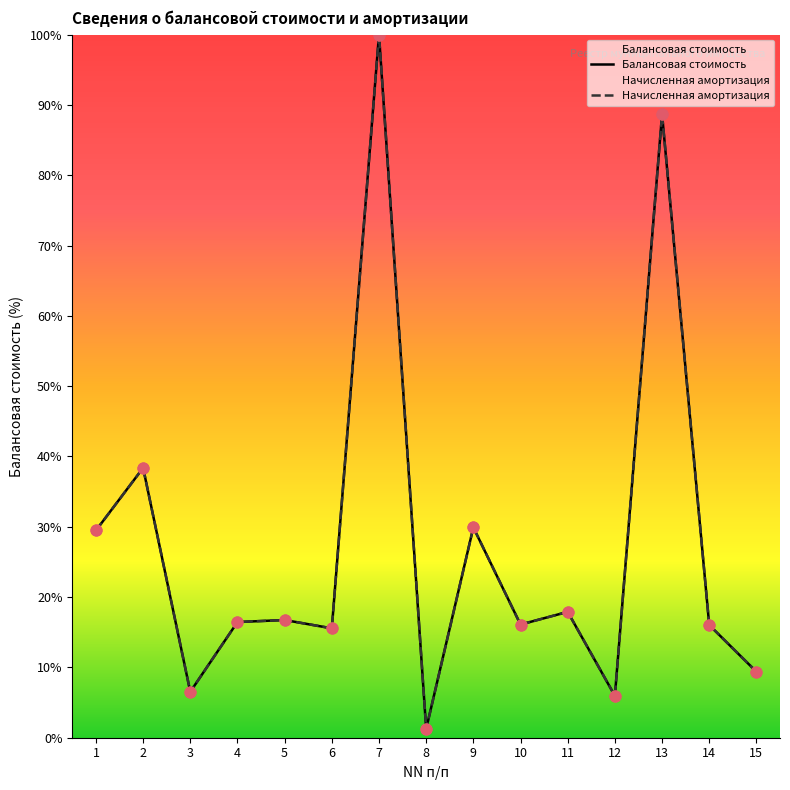

Which series has the largest total across all categories?

Балансовая стоимость